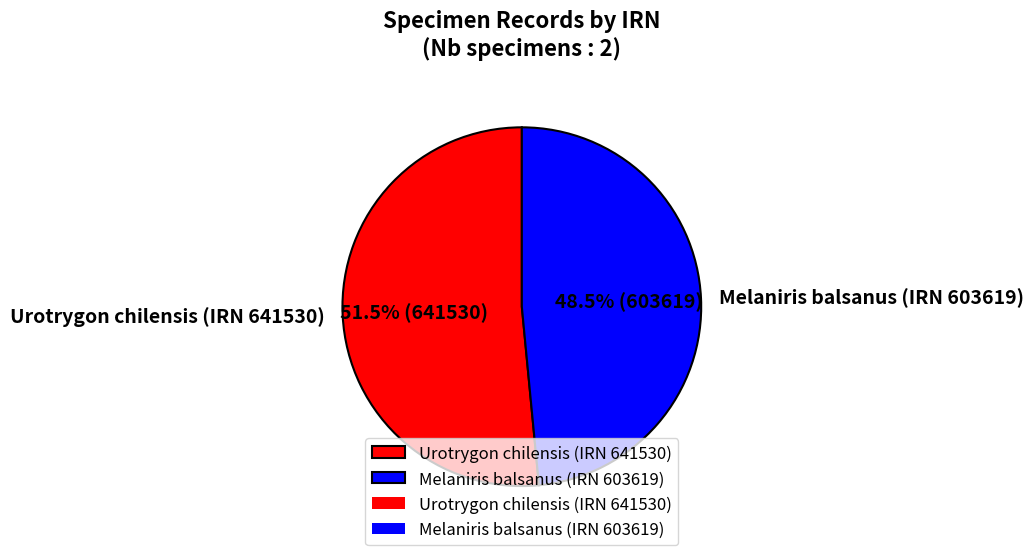

Combined, do Urotrygon chilensis (IRN 641530) and Melaniris balsanus (IRN 603619) account for over 50%?

Yes